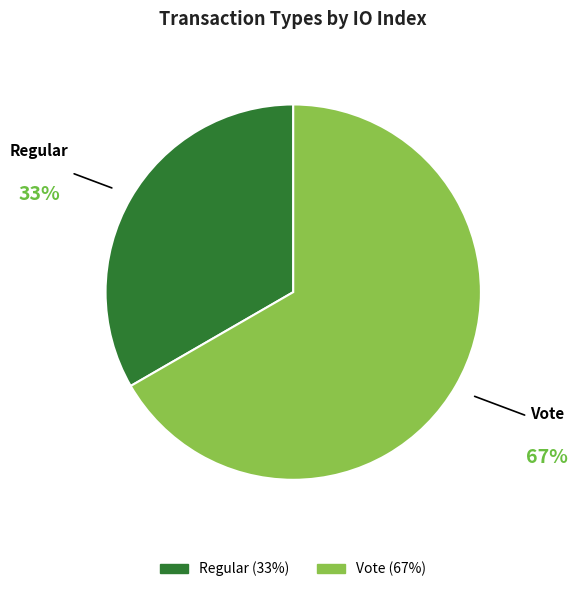

Which slice is the smallest?

Regular